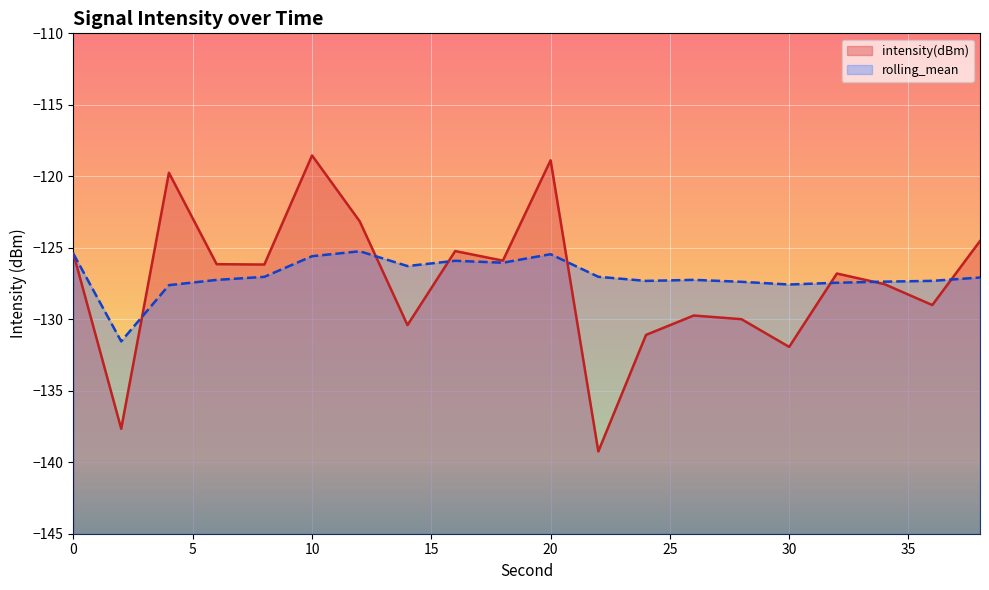

At which category does the chart reach its peak across all series?

10